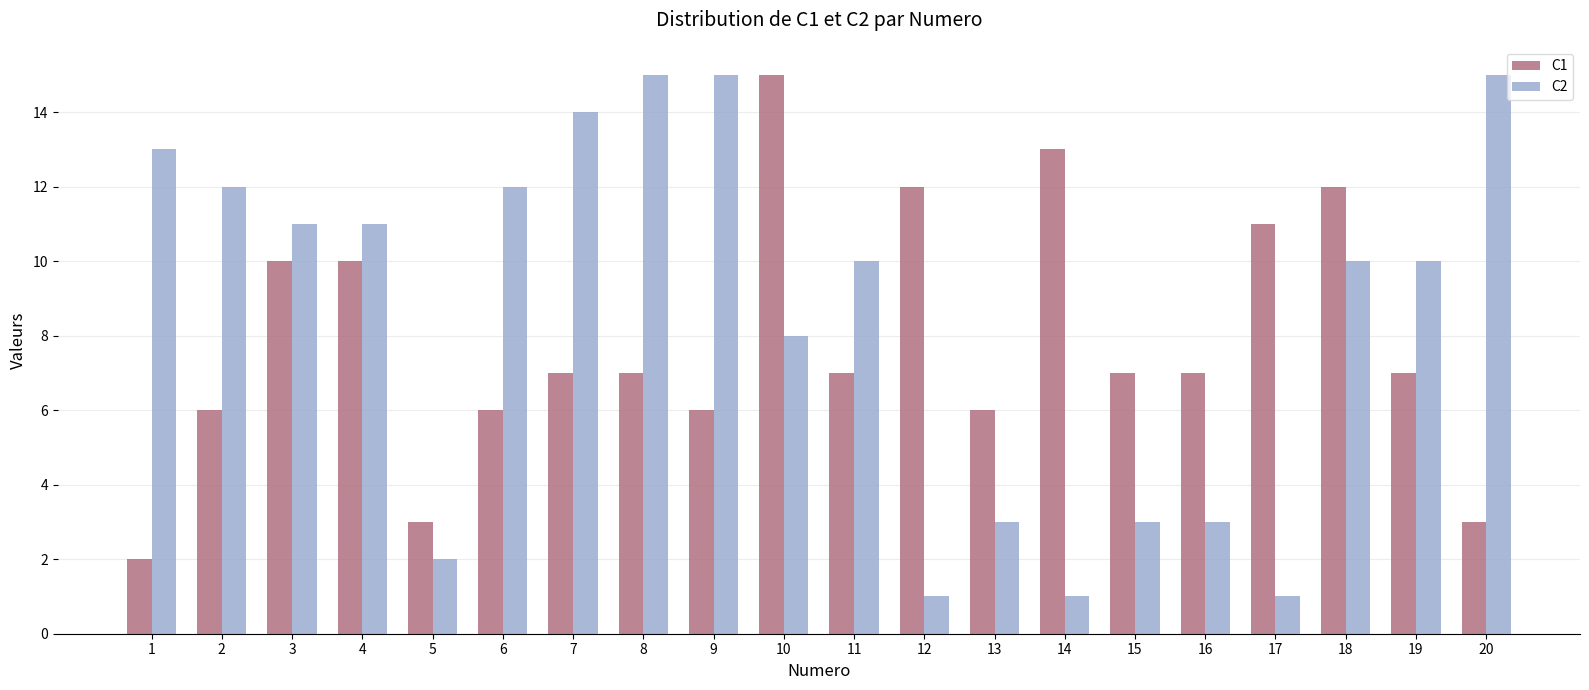

What is the value of the C1 bar at the 15th from the left?

7